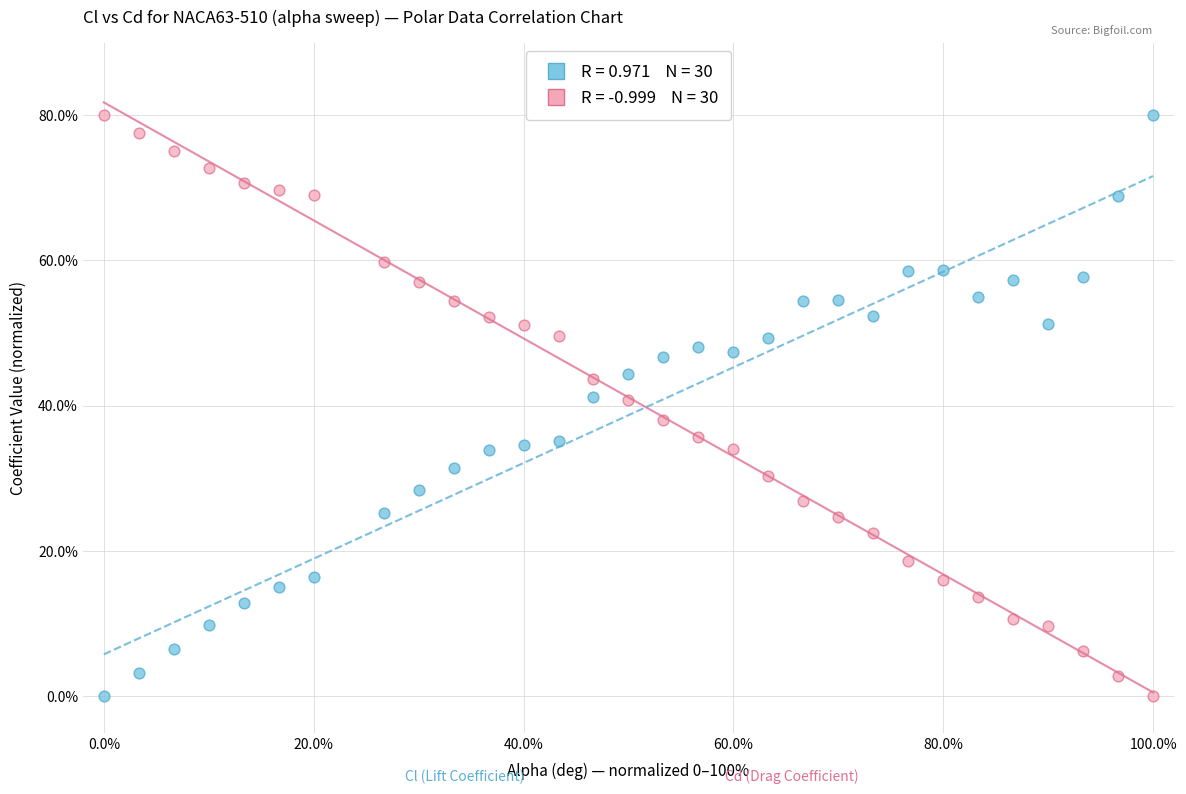

Across all data points, what is the range of X values (max minus min)?

100.0